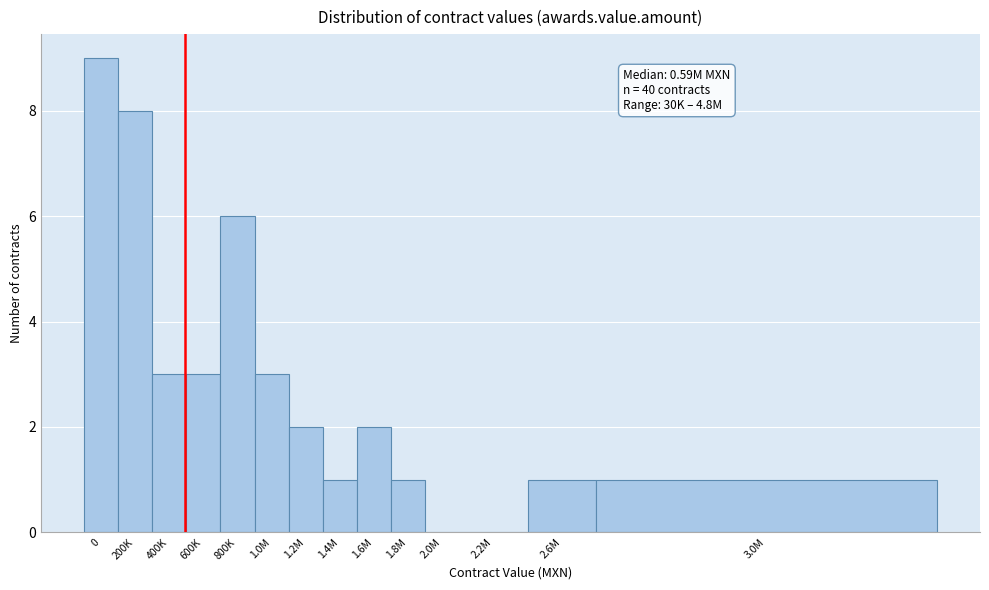

Reading left to right, transcribe all the data shown in this chart.

0=9	200K=8	400K=3	600K=3	800K=6	1.0M=3	1.2M=2	1.4M=1	1.6M=2	1.8M=1	2.0M=0	2.2M=0	2.6M=1	3.0M=1